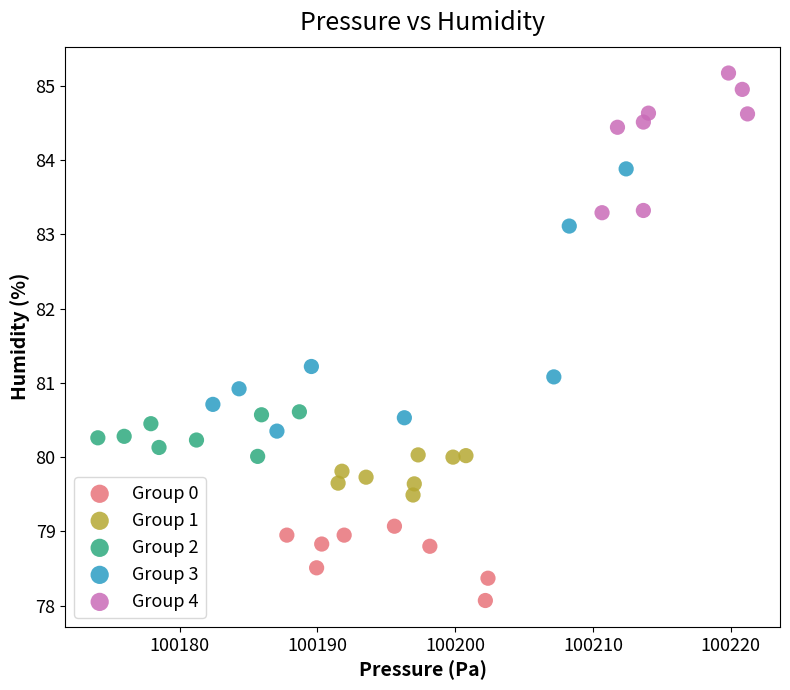

Which series contains the highest Y value?

Group 4